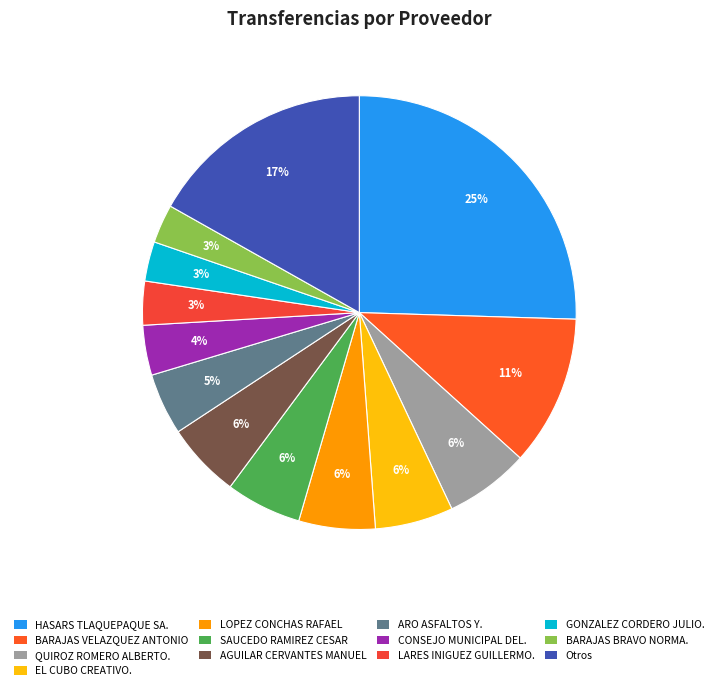

Count the number of slices in the pie.

13